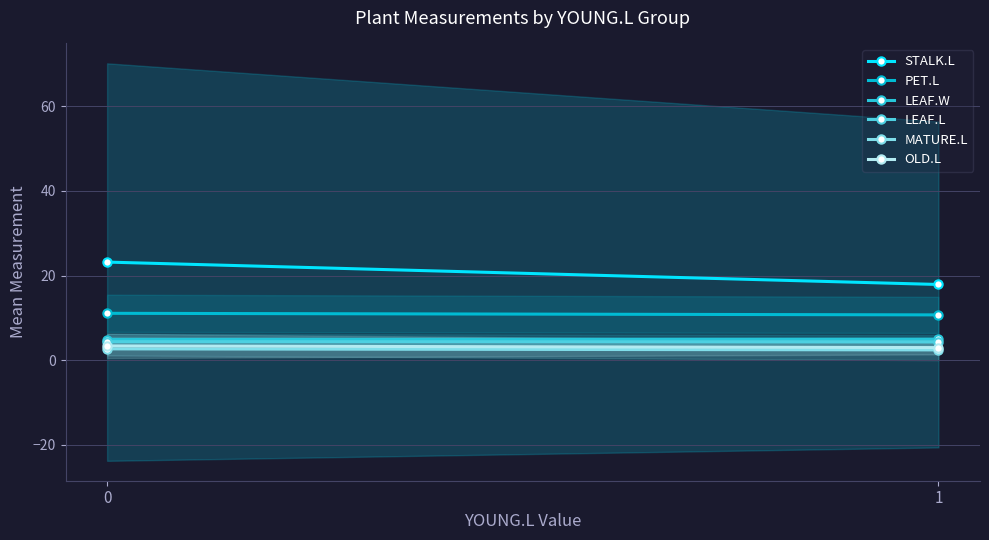

What is the value of the LEAF.L point at the 1st from the left?

4.4